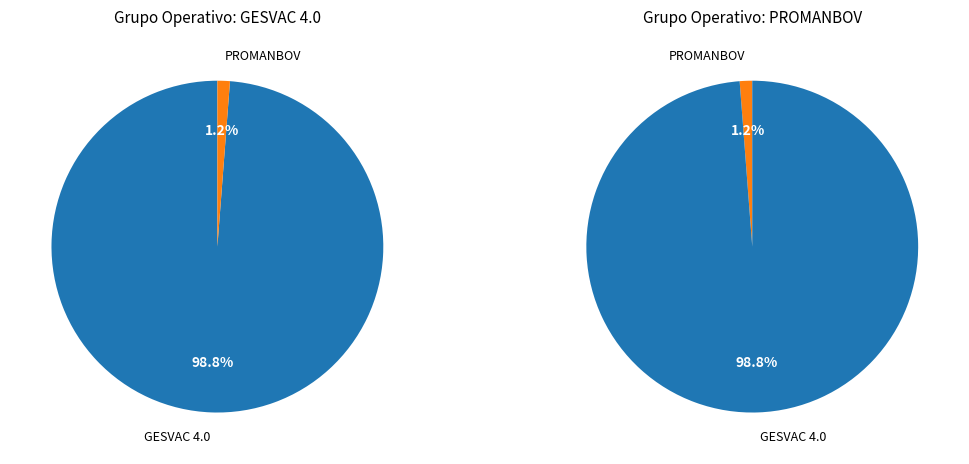

How many slices are in this pie chart?

2